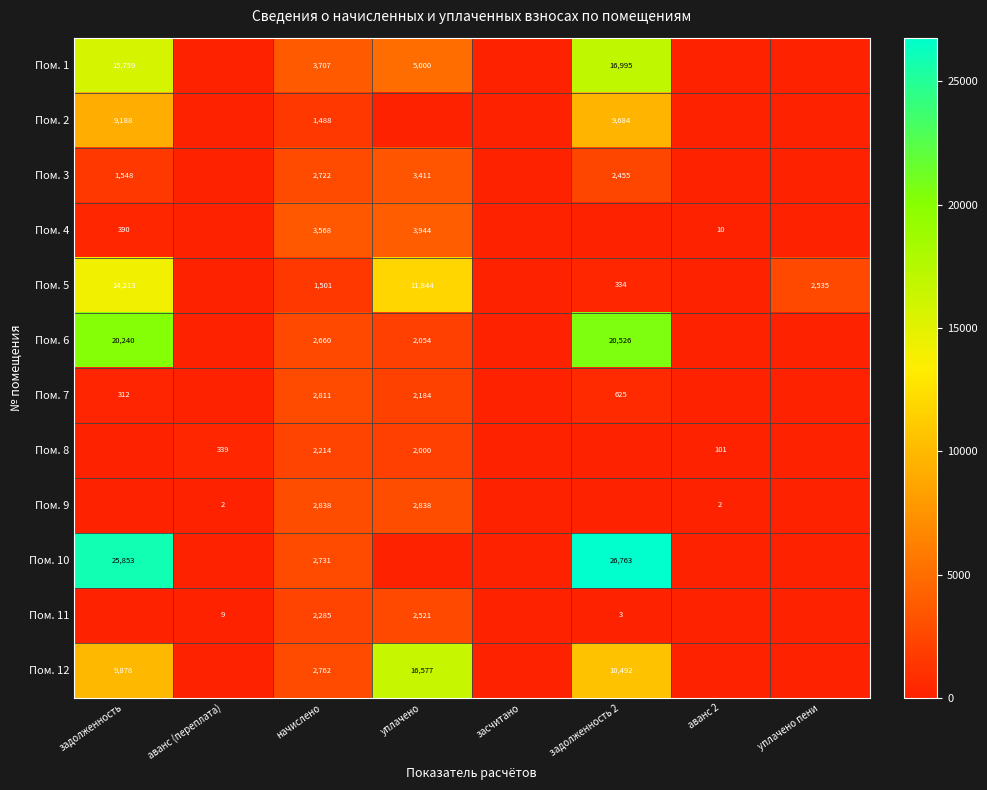

Is it true that Пом. 7 equals 312 at задолженность?

True